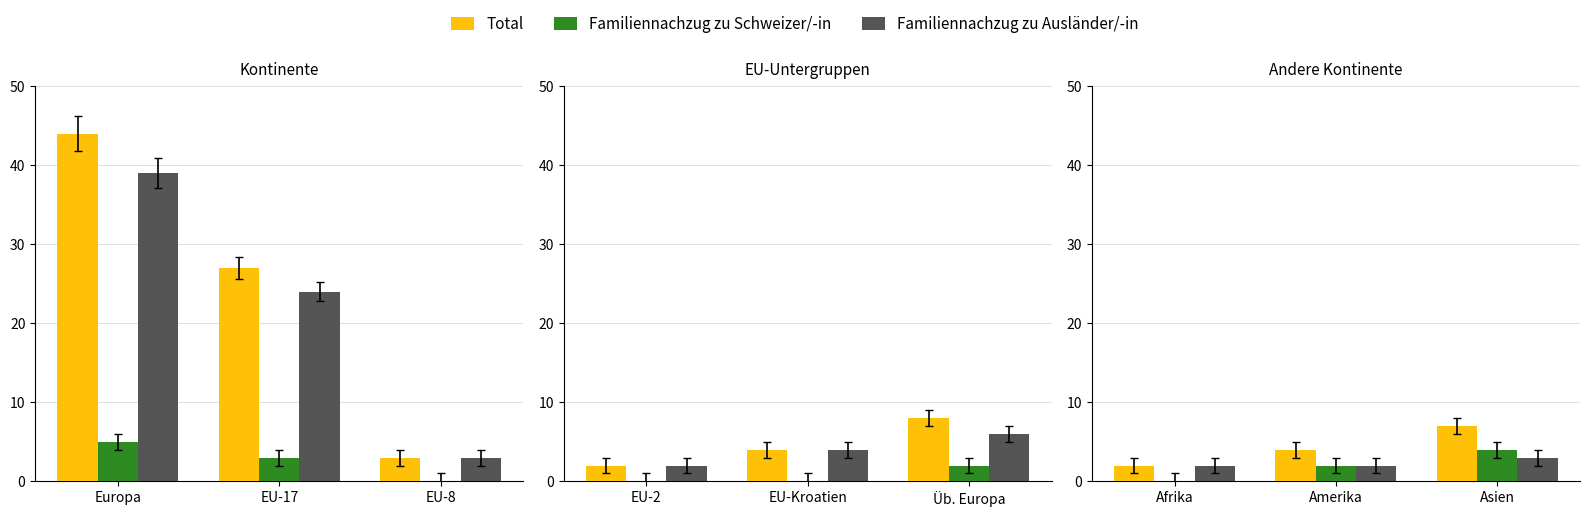

What is the value of the Familiennachzug zu Ausländer/-in bar at the 2nd from the left?

2